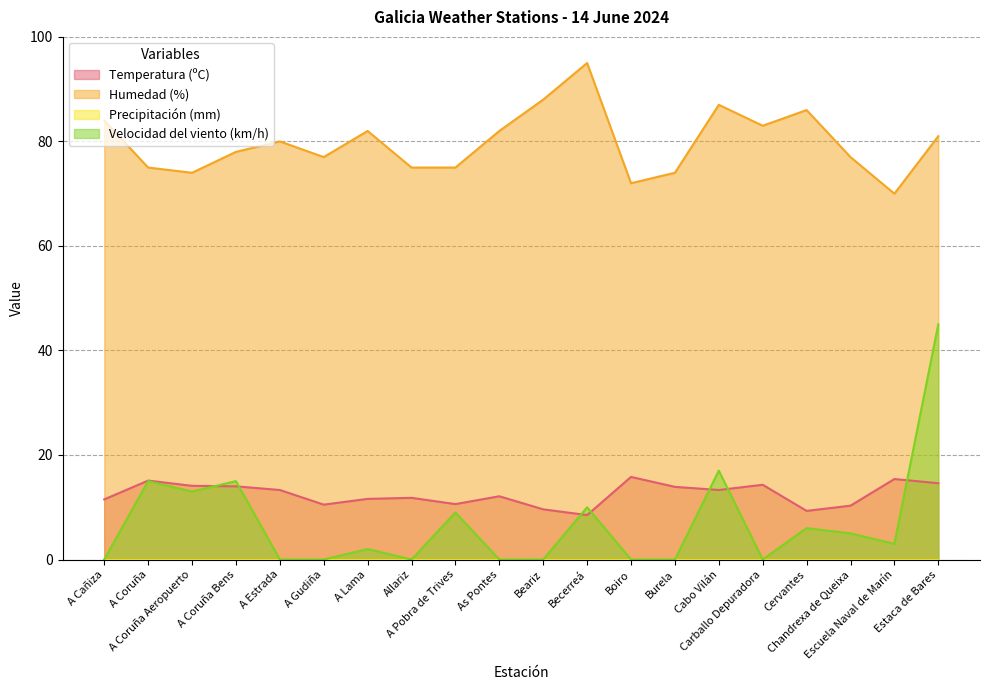

True or false: Humedad (%) has more than 2 points higher than both neighbors.

True